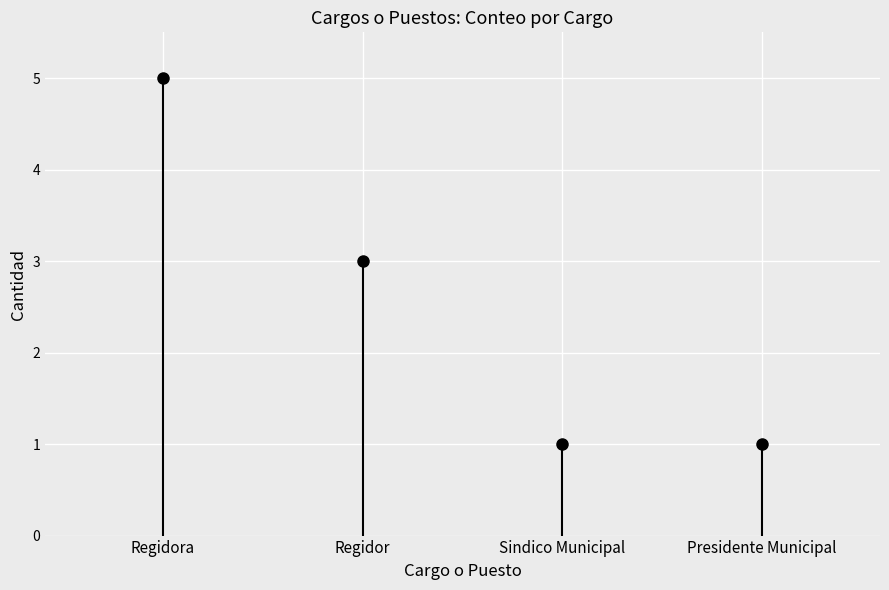

At which category does the chart reach its peak across all series?

Regidora